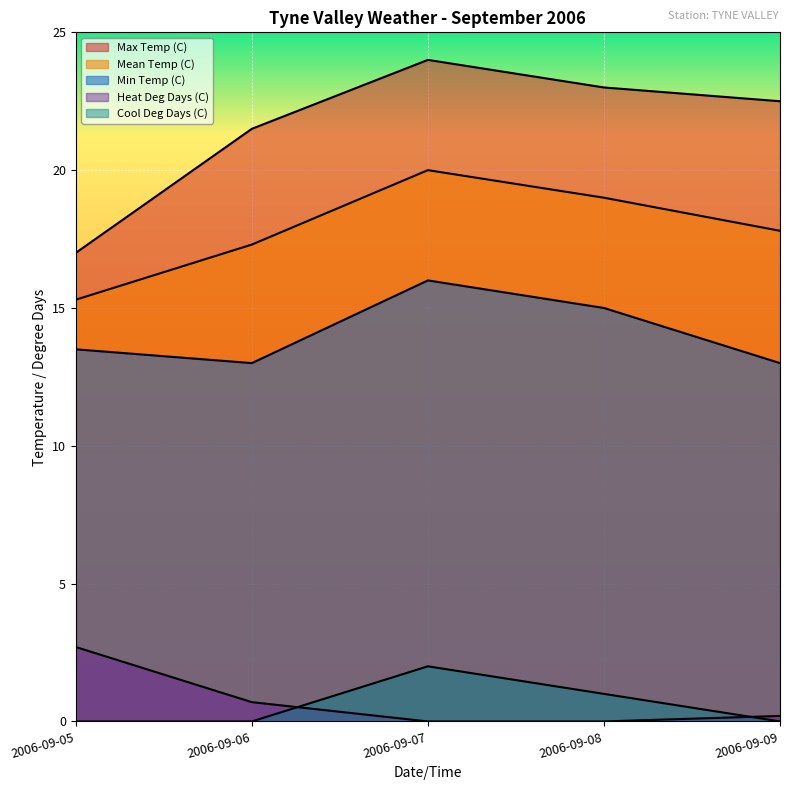

True or false: Min Temp (C) has a value of 13.0 at 2006-09-06.

True